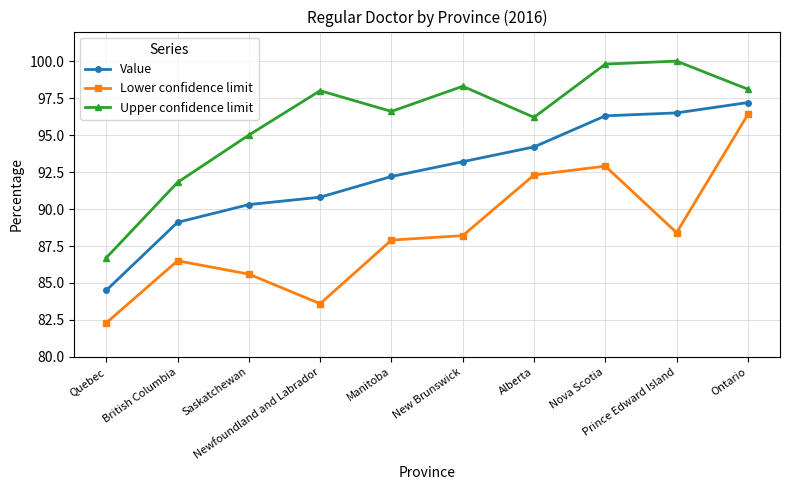

At Alberta, list the series in order from smallest to largest.

Lower confidence limit, Value, Upper confidence limit